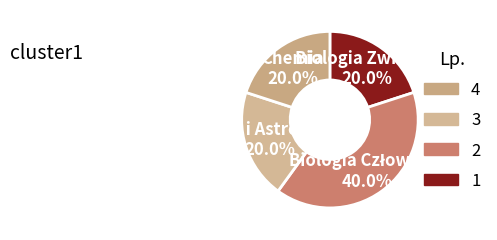

Which slice is the largest?

Biologia Człowieka